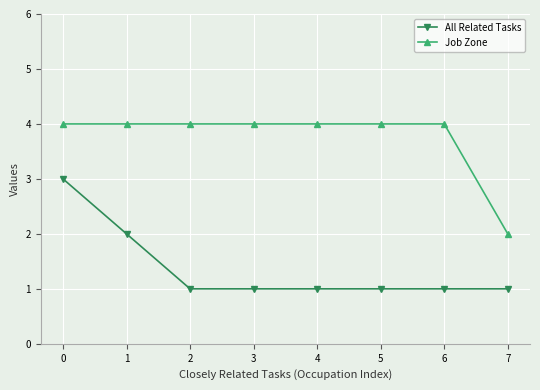

What are all the series names shown in the legend?

All Related Tasks, Job Zone